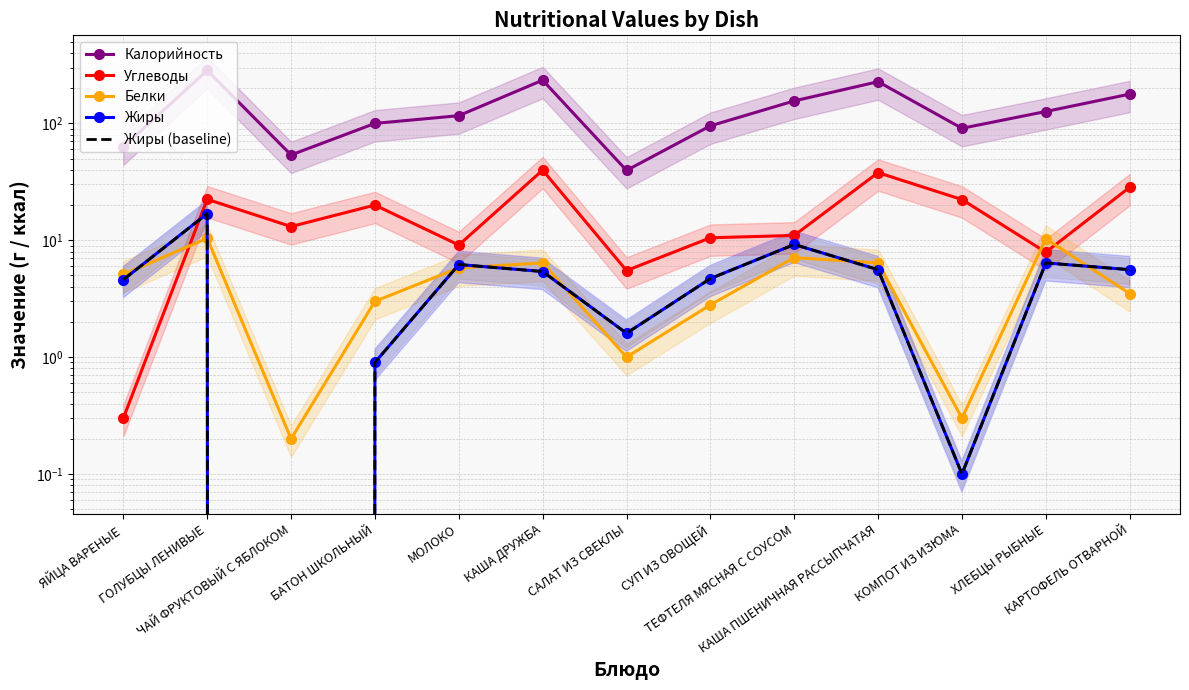

What is the sum of all Белки values?

62.3